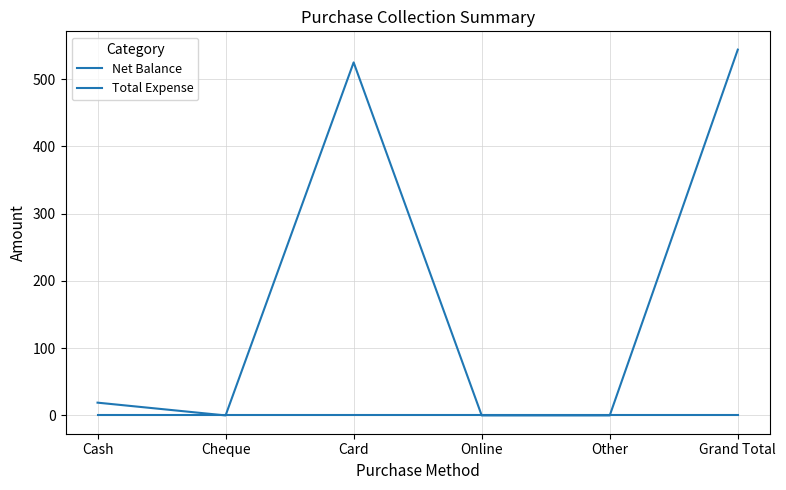

List the series in order of their peak value, lowest first.

Total Expense, Net Balance